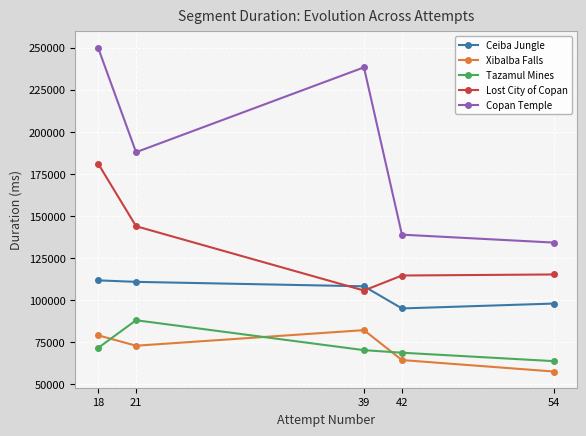

Which series changed the most between 18 and 21?

Copan Temple